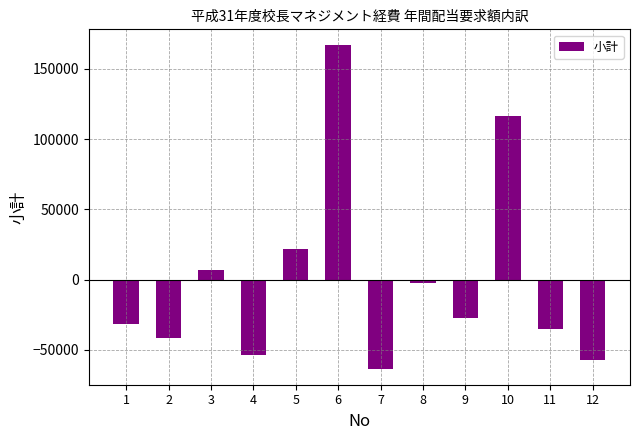

Where does the data first go above -27271?

3